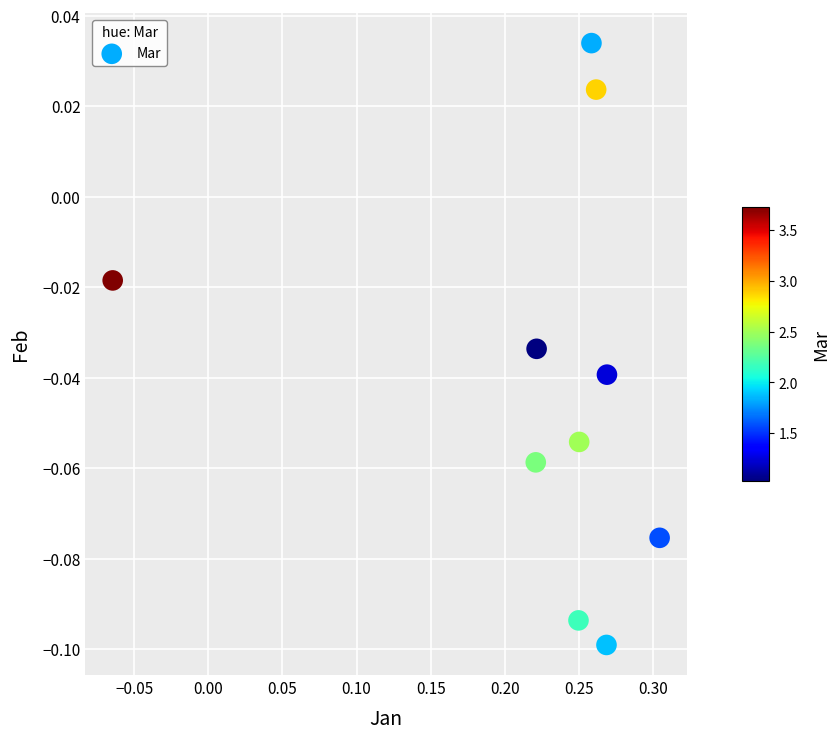

What is the range of X values (max minus min)?

0.4